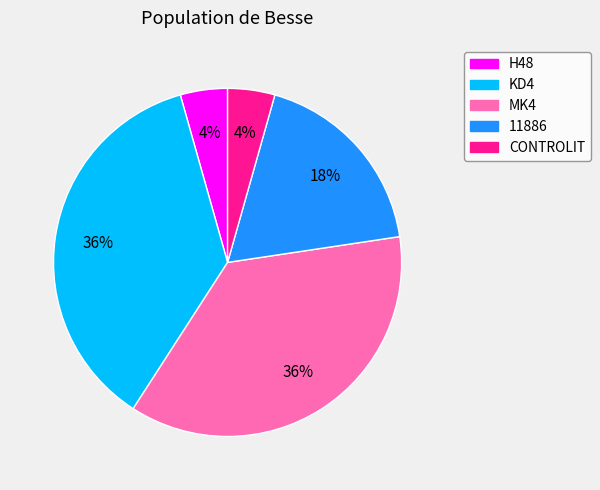

The 11886 slice represents 18% of the pie. True or false?

True